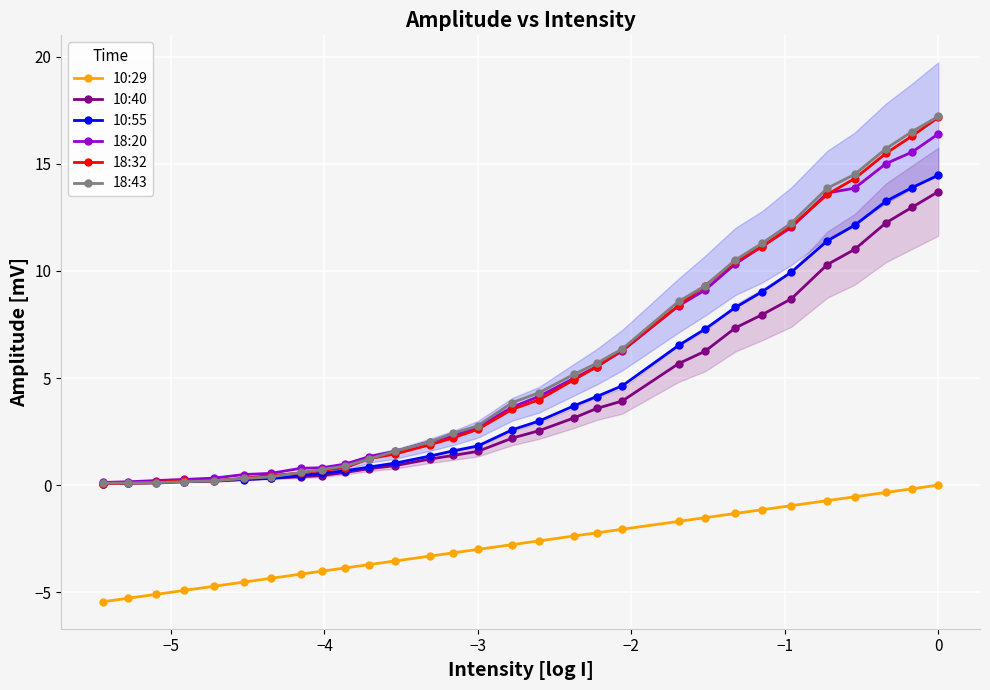

True or false: 18:43 and 10:29 intersect in this chart.

False